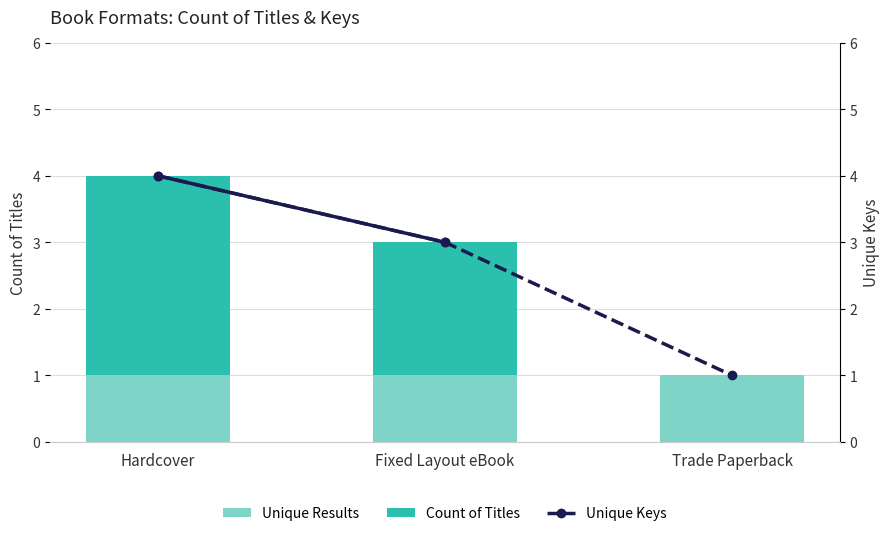

Reading left to right, transcribe all the data shown in this chart.

Unique Results: 1	1	1
Count of Titles: 3	2	0
Unique Keys: 4	3	1